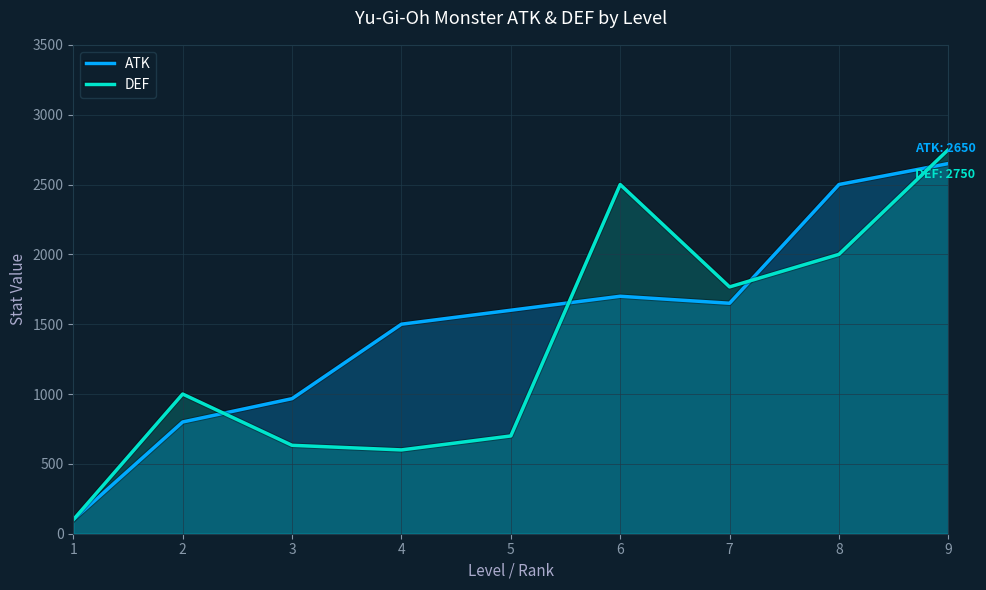

The value of ATK at 6 is 708. True or false?

False